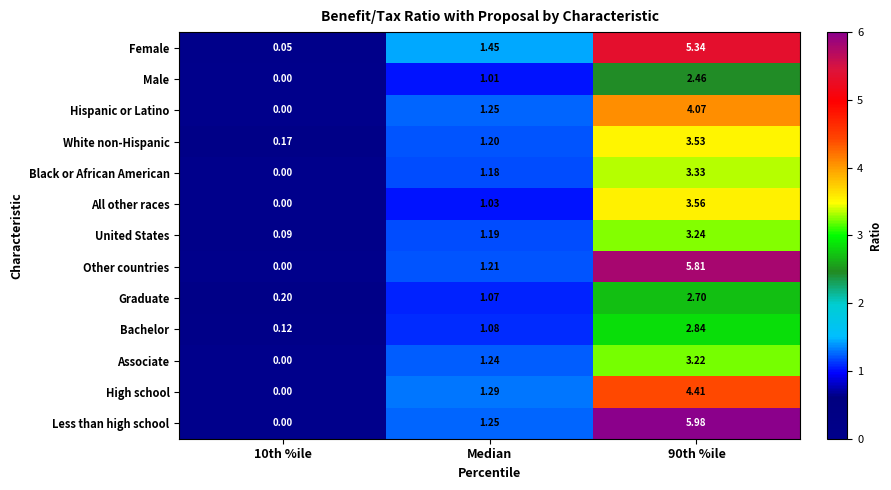

Which series has the widest spread of values?

Less than high school